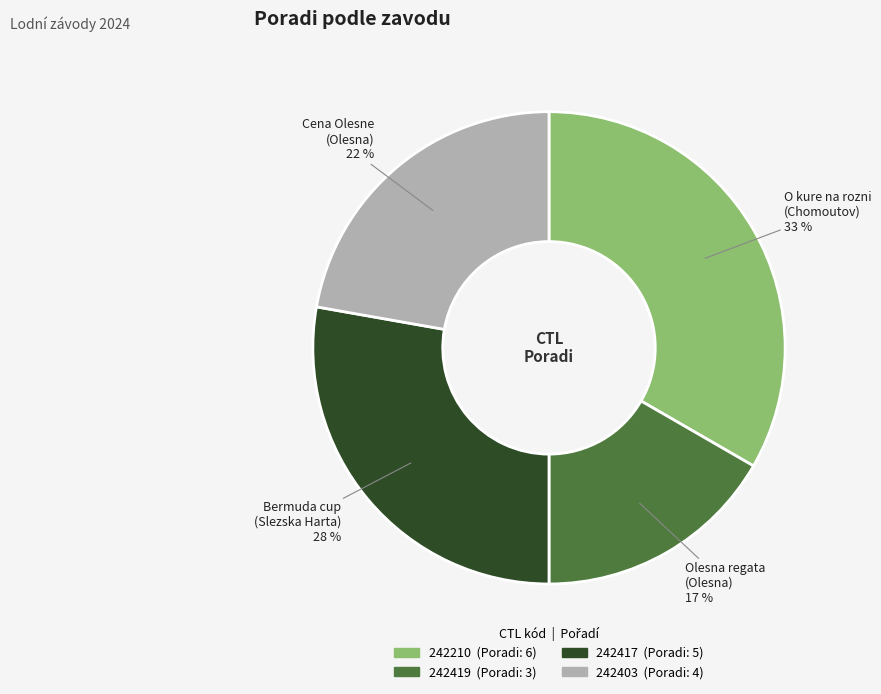

Which slice is the smallest?

242419